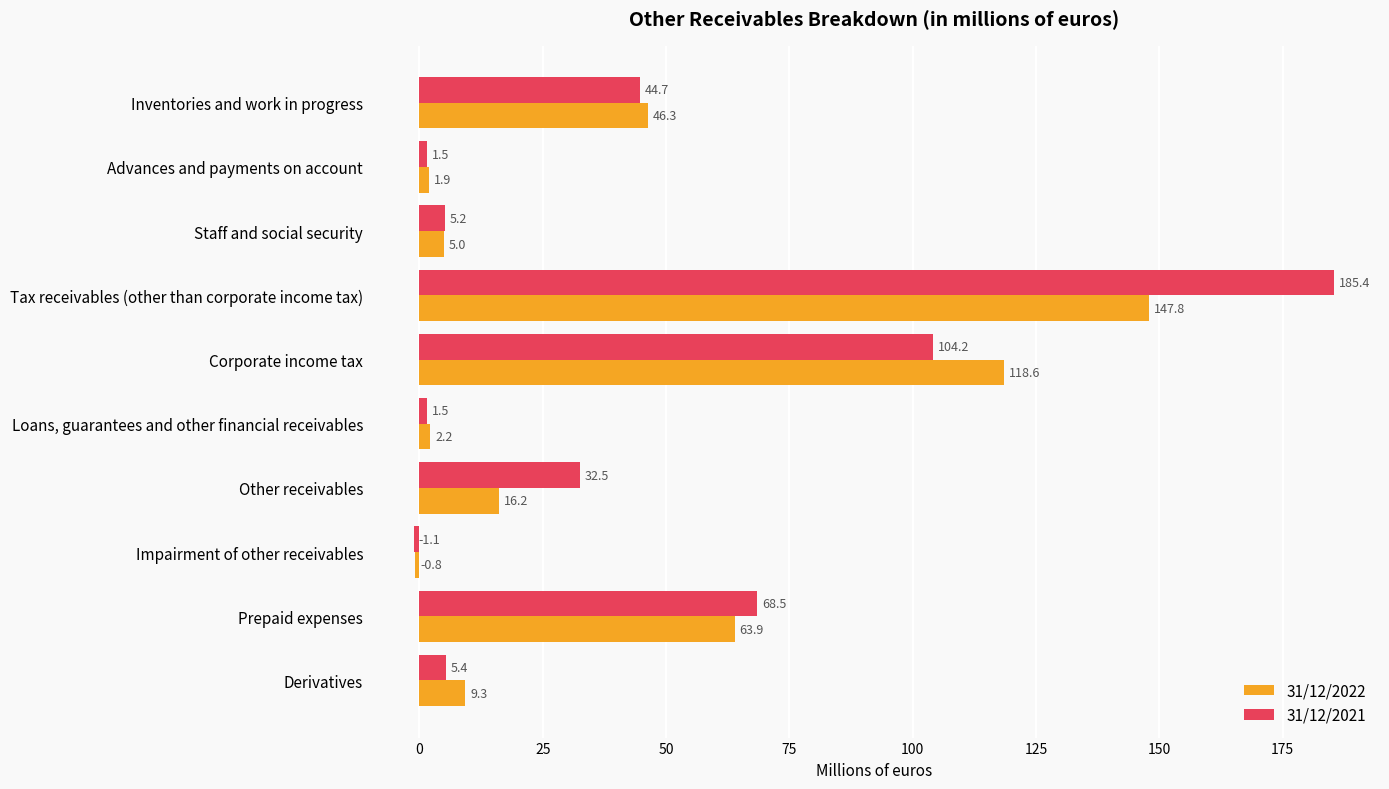

Read the 31/12/2022 value at Staff and social security.

5.0